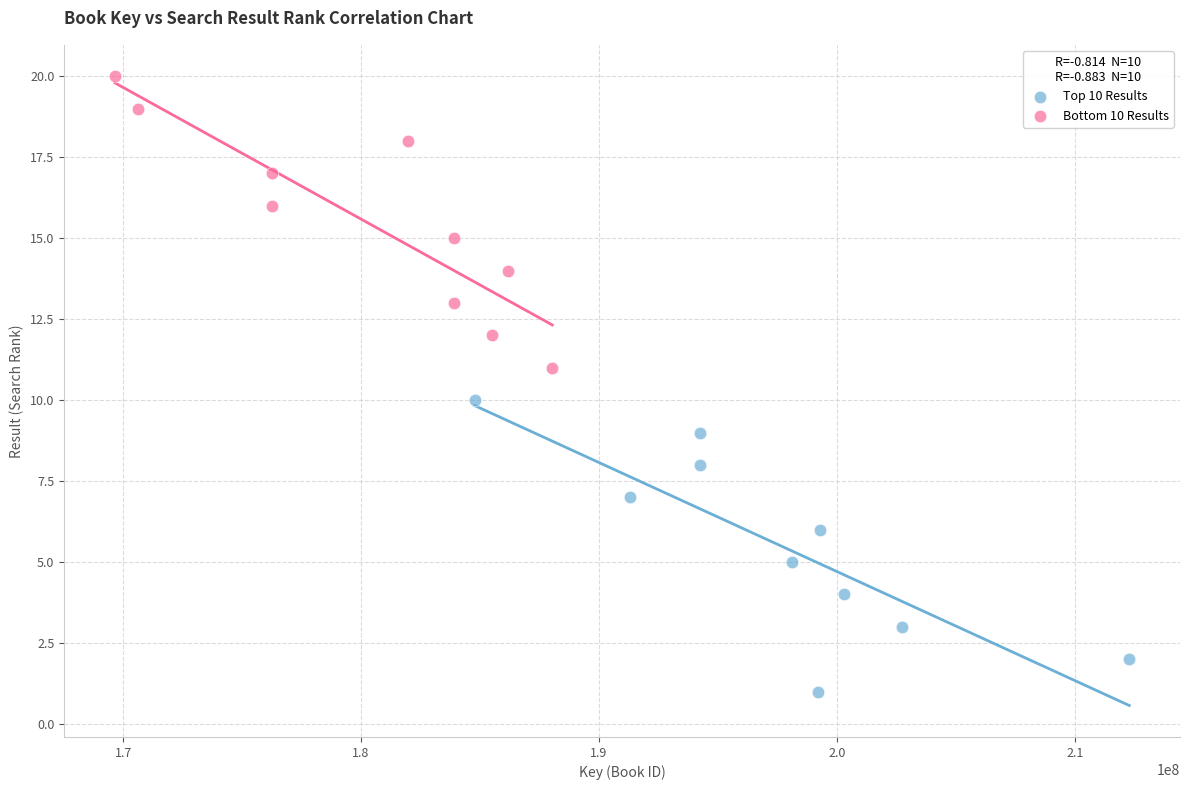

Which series reaches the maximum Y coordinate?

Bottom 10 Results